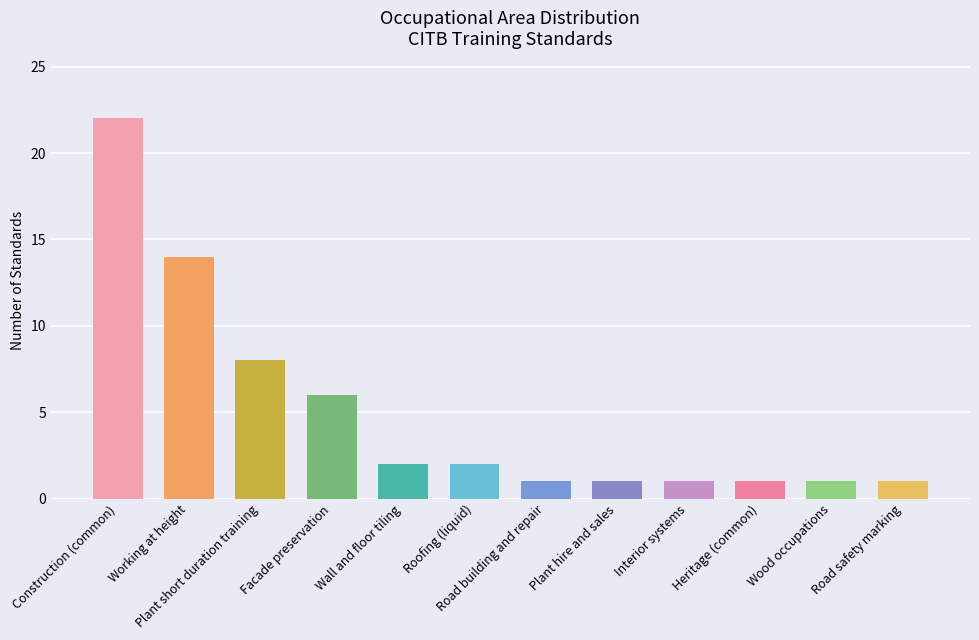

What is the sum of all values?

60